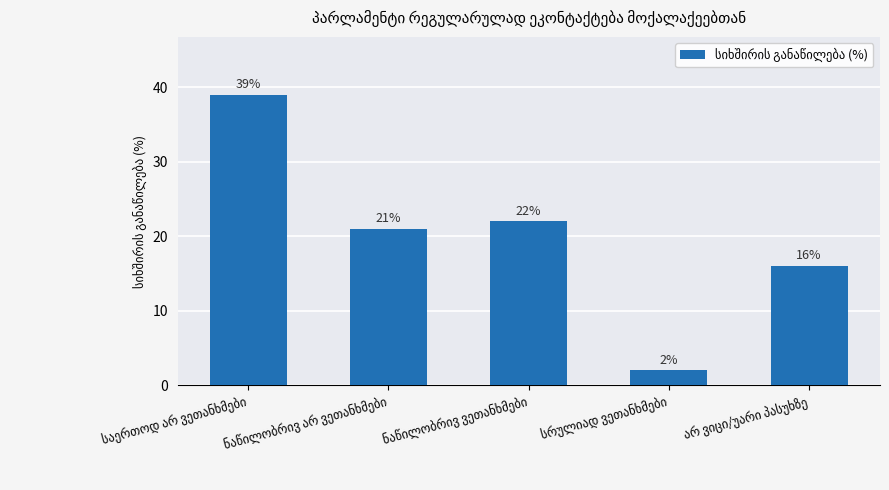

What is the maximum value shown in the chart?

39